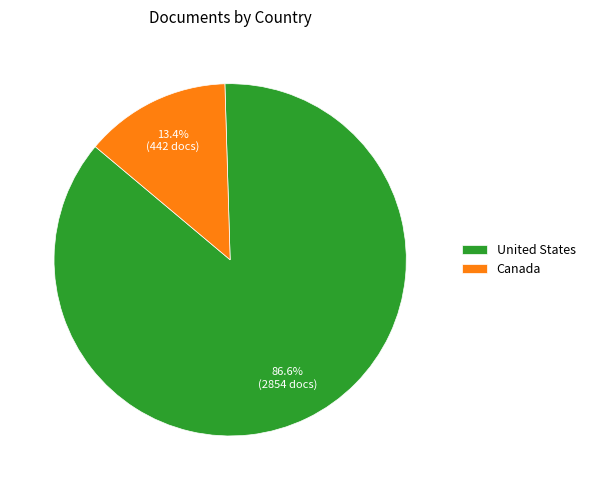

To the nearest percent, what is the average slice percentage?

50%